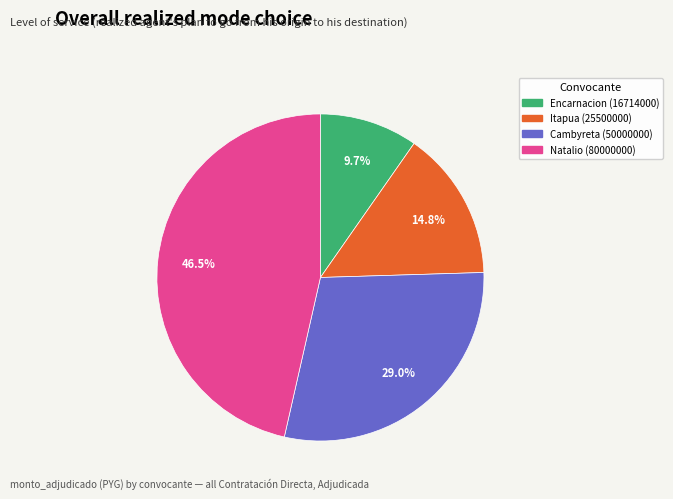

Is there any slice that represents more than half of the pie?

No